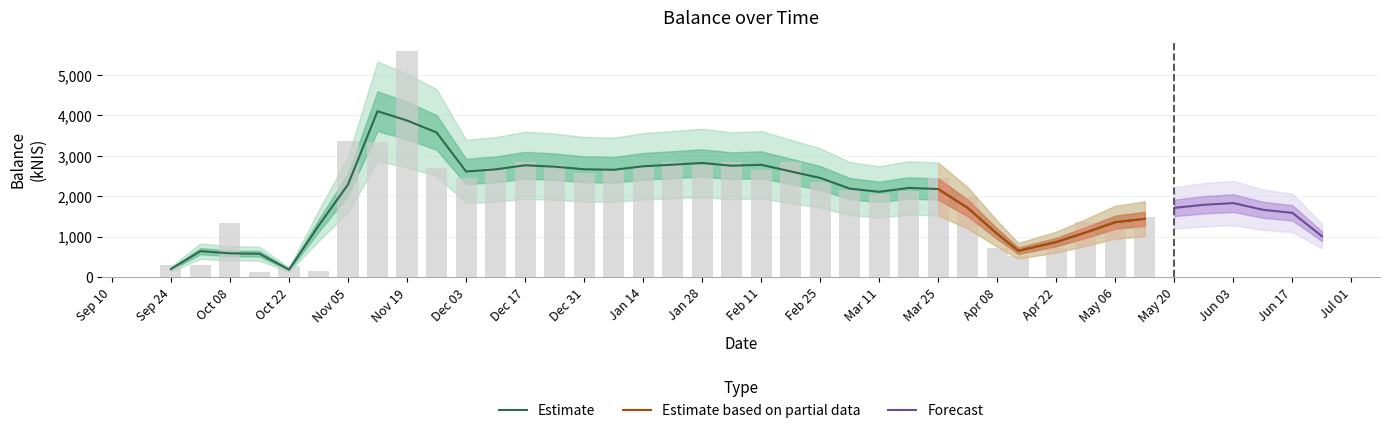

Does the chart contain stacked bars?

No